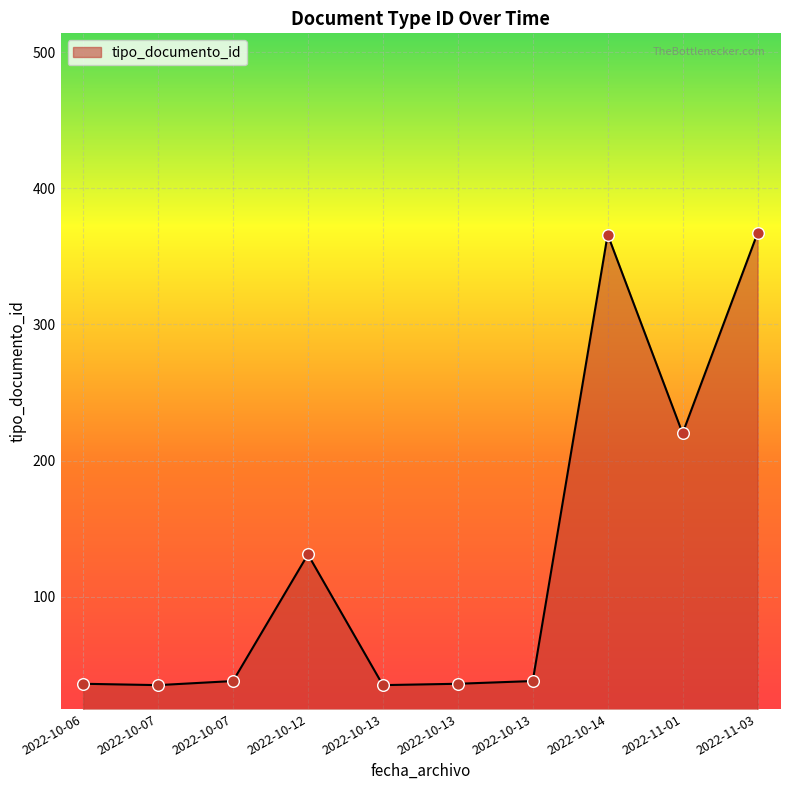

Is this an area chart (filled region under the line)?

Yes